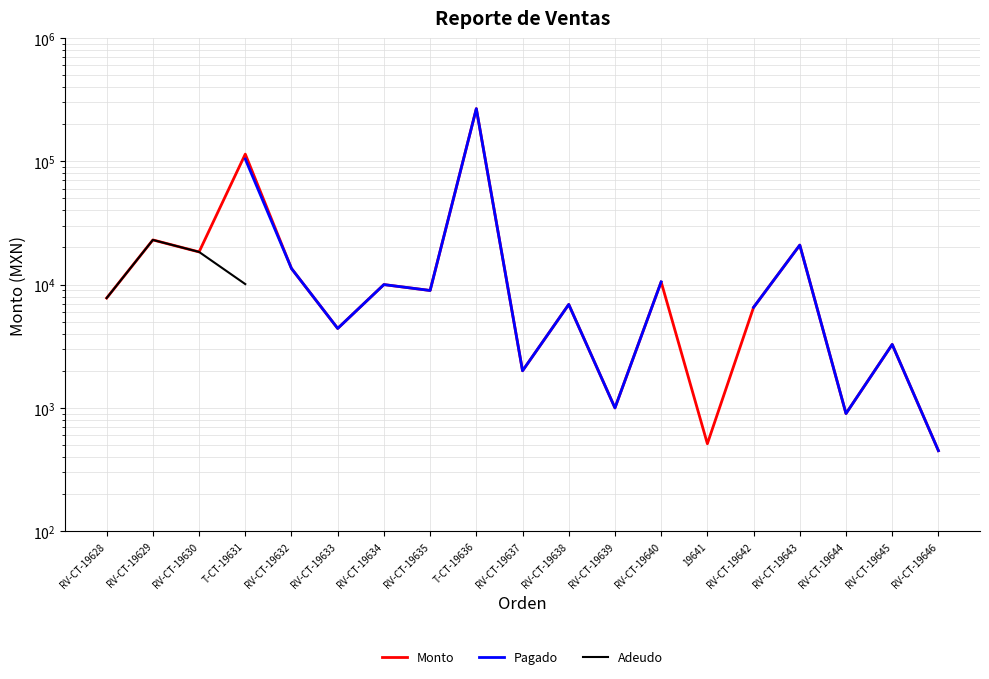

How many values in the Monto series are below 7779?

9